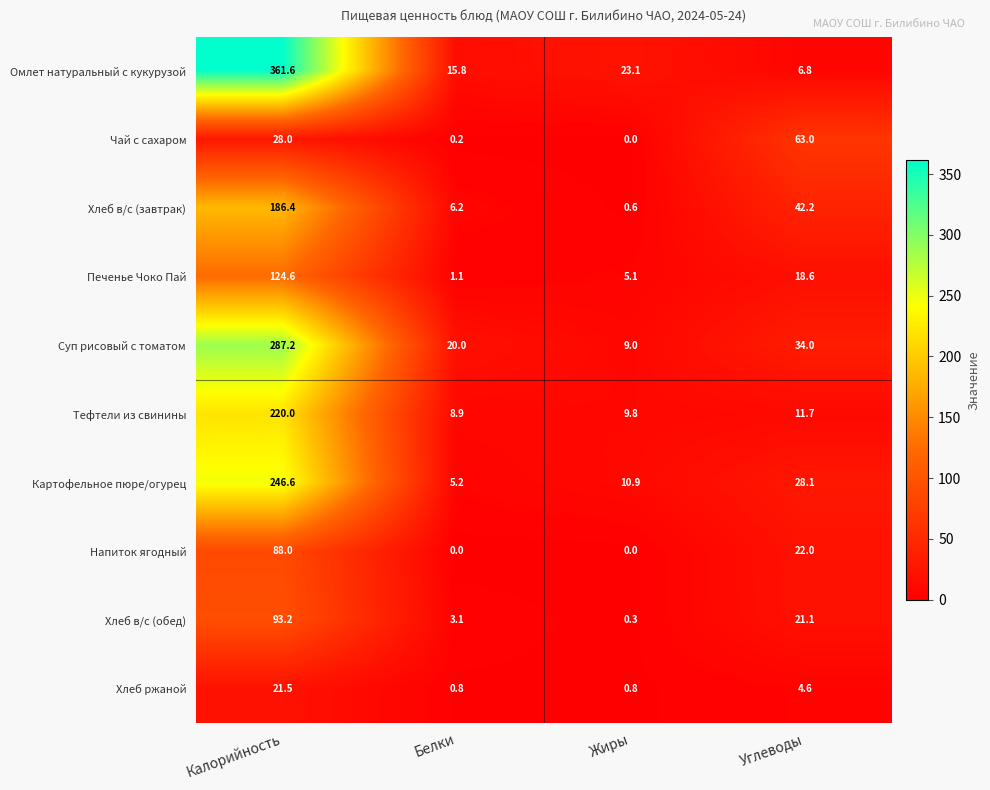

What is the difference between the maximum and minimum values in the Напиток ягодный series?

88.0